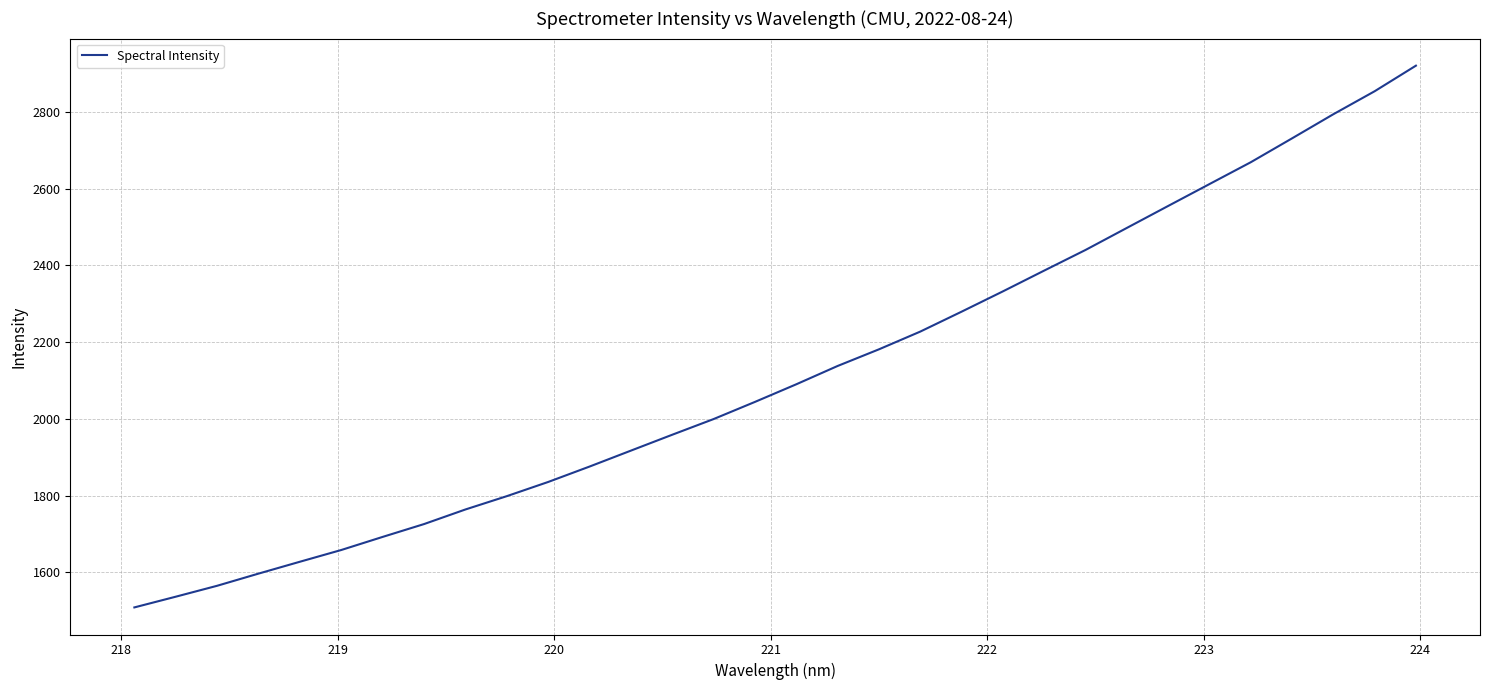

What is the difference between the maximum and minimum values?

1412.5